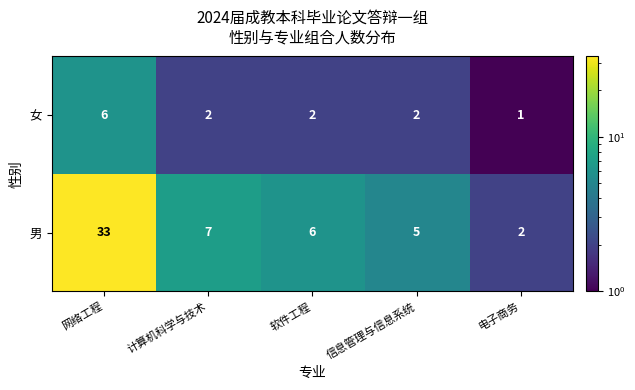

Count the number of data series in this chart.

2